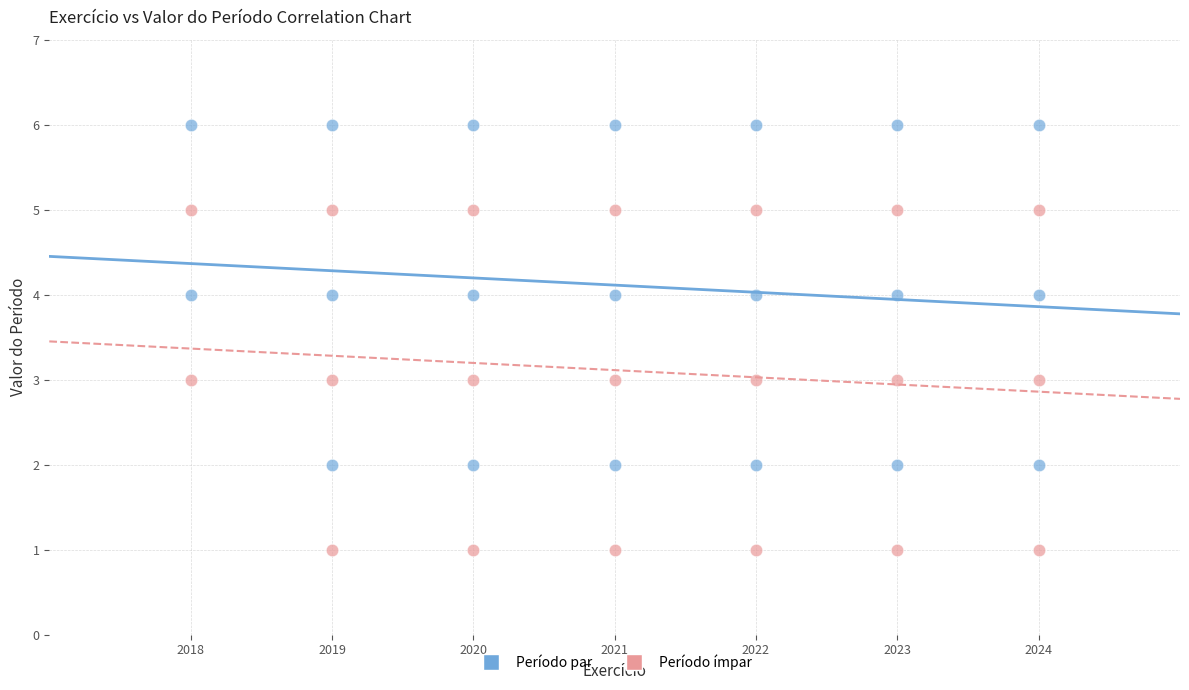

Which series contains the highest Y value?

Período par